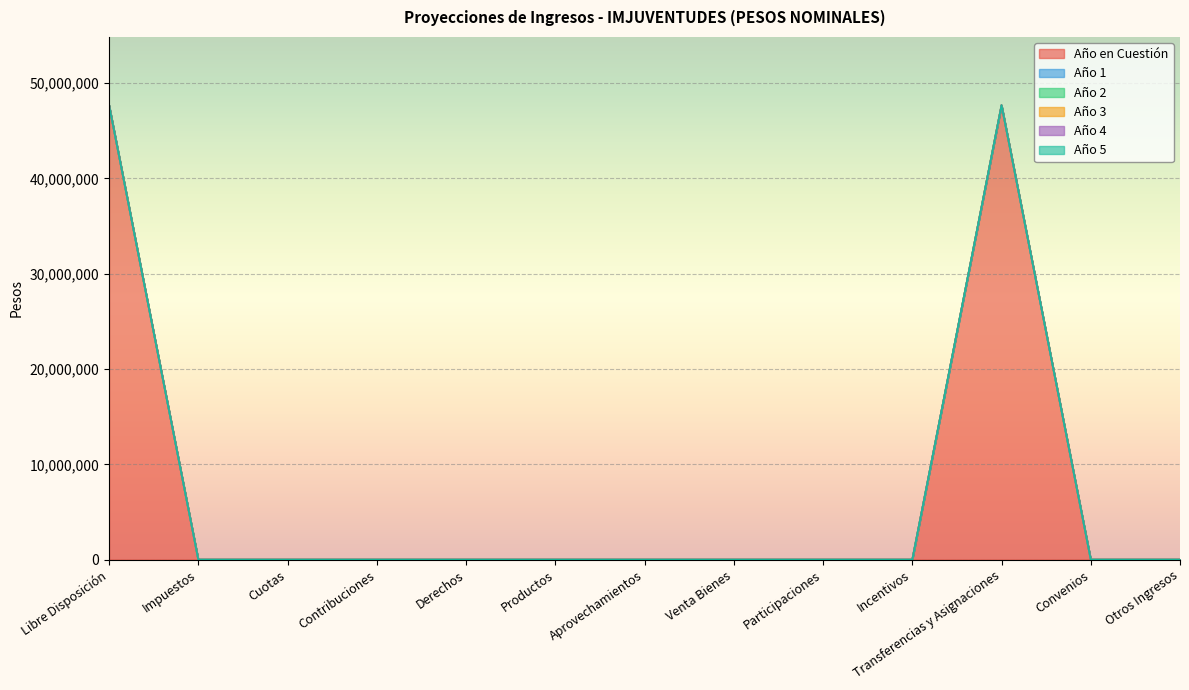

What is the maximum value shown in the chart?

47688273